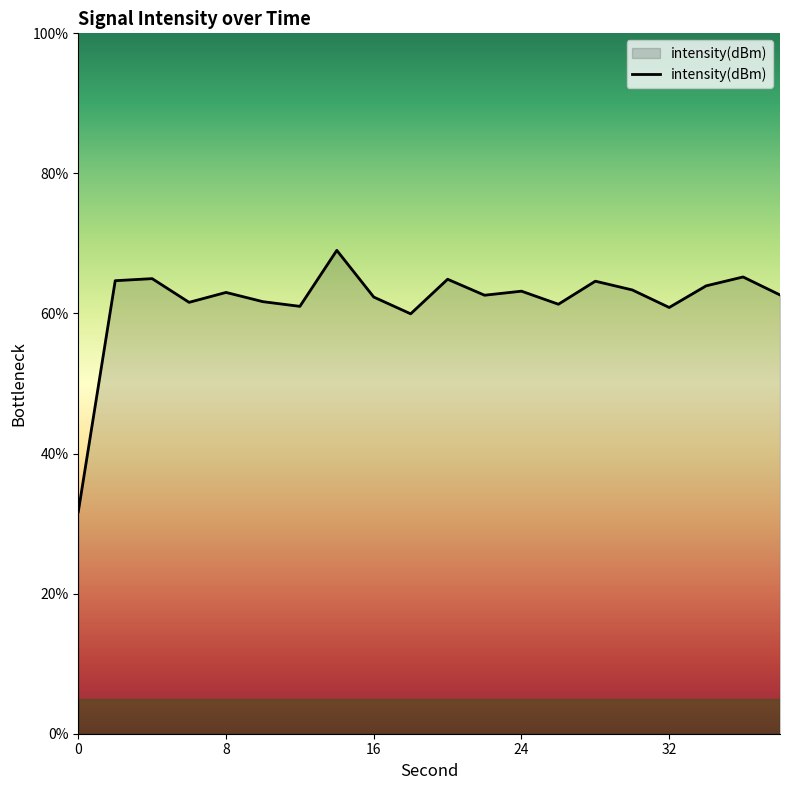

What is the maximum value shown in the chart?

69.0